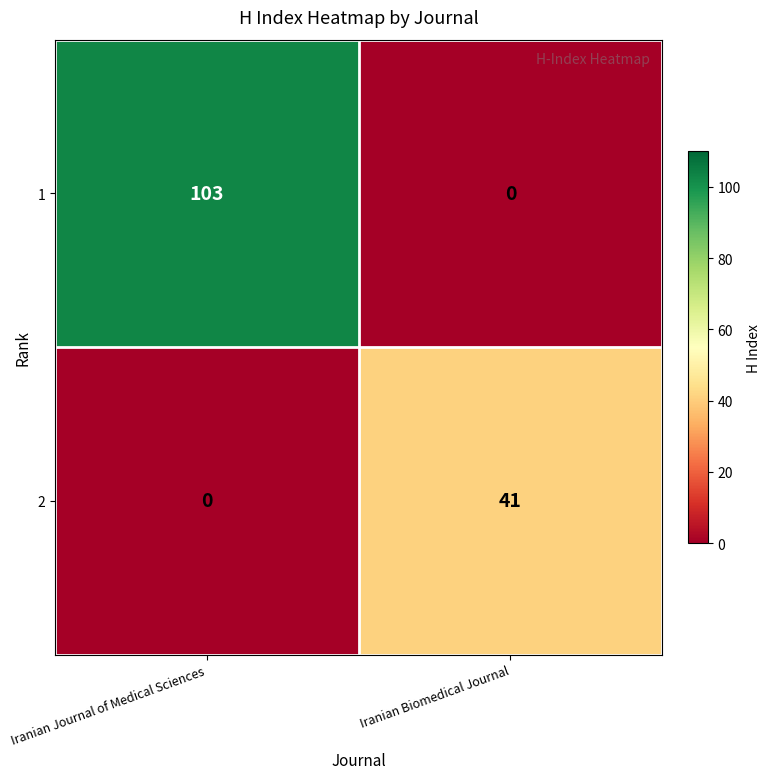

Reading right to left, extract all data points from this chart.

1: 0	103
2: 41	0